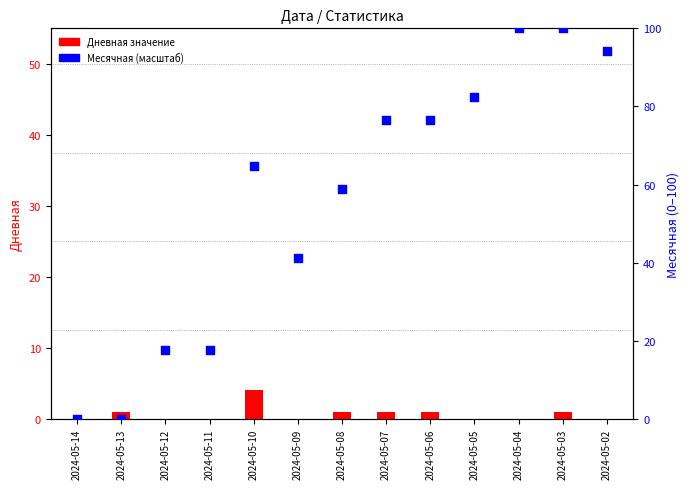

Which series reaches the maximum Y coordinate?

Месячная (масштаб 0-100)